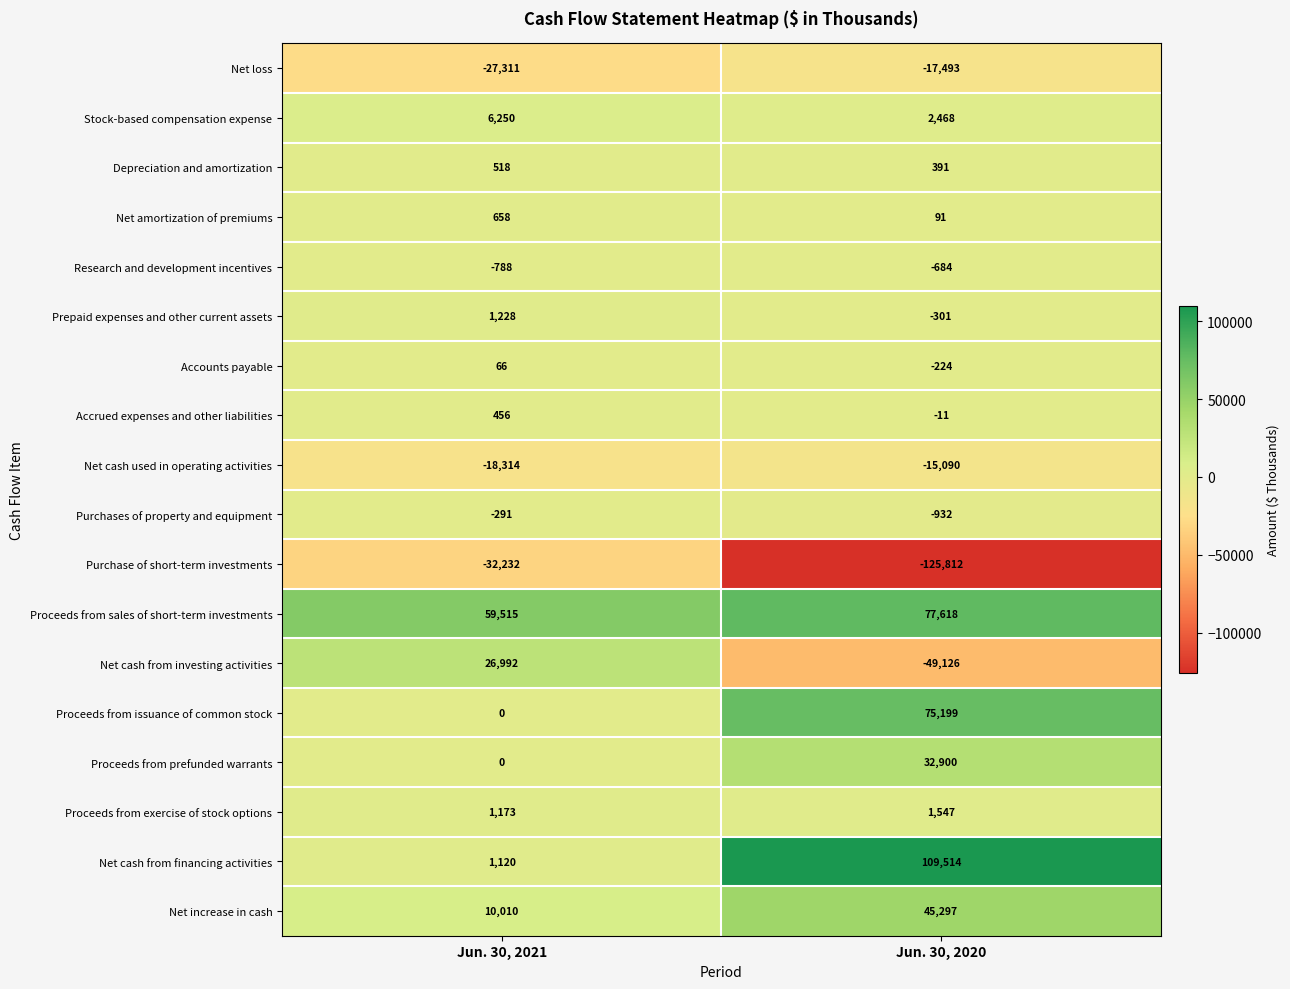

Which series has the widest spread of values?

Net cash from financing activities